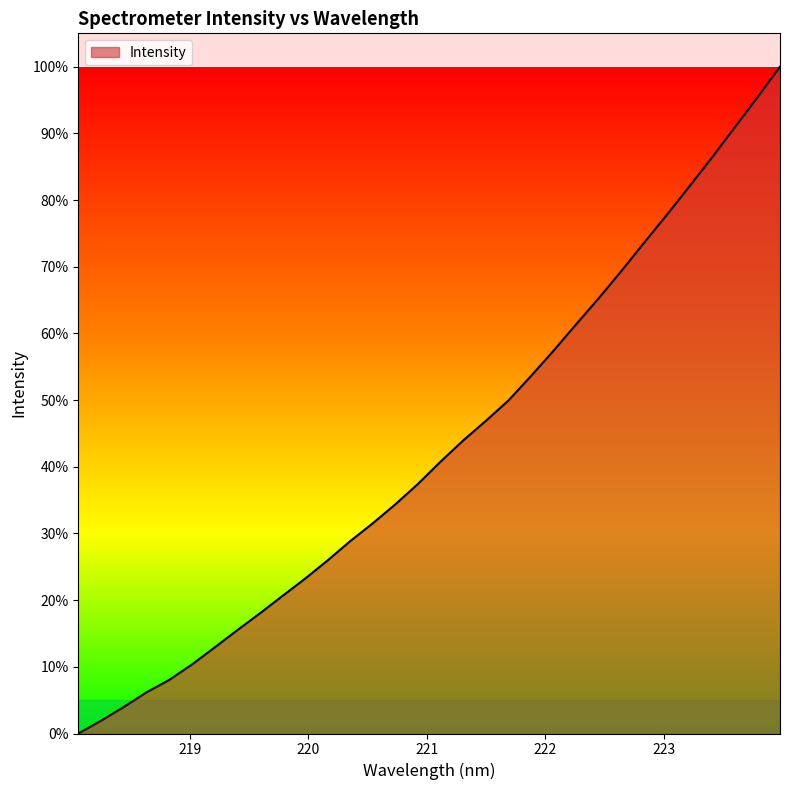

Count the number of categories in the chart.

32